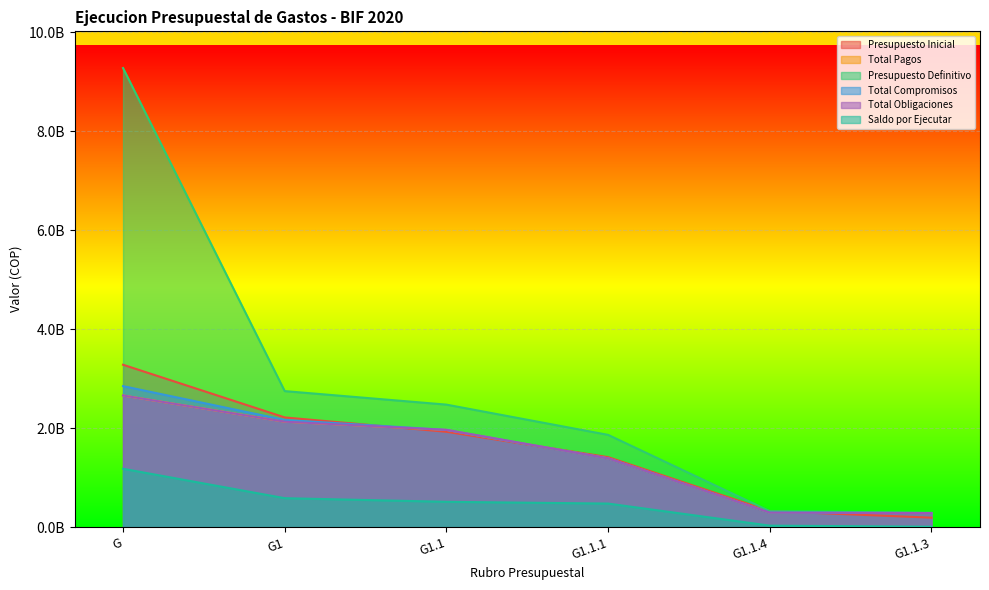

What position from the right is G1.1?

4